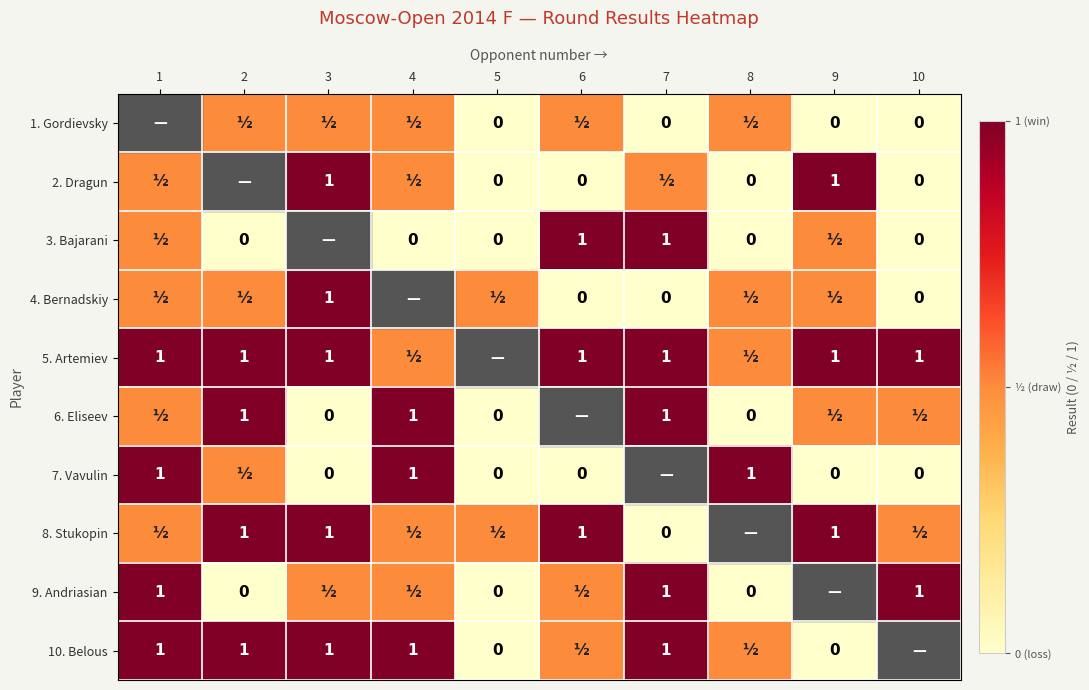

True or false: 2. Dragun has a value of 1.0 at 9.

True